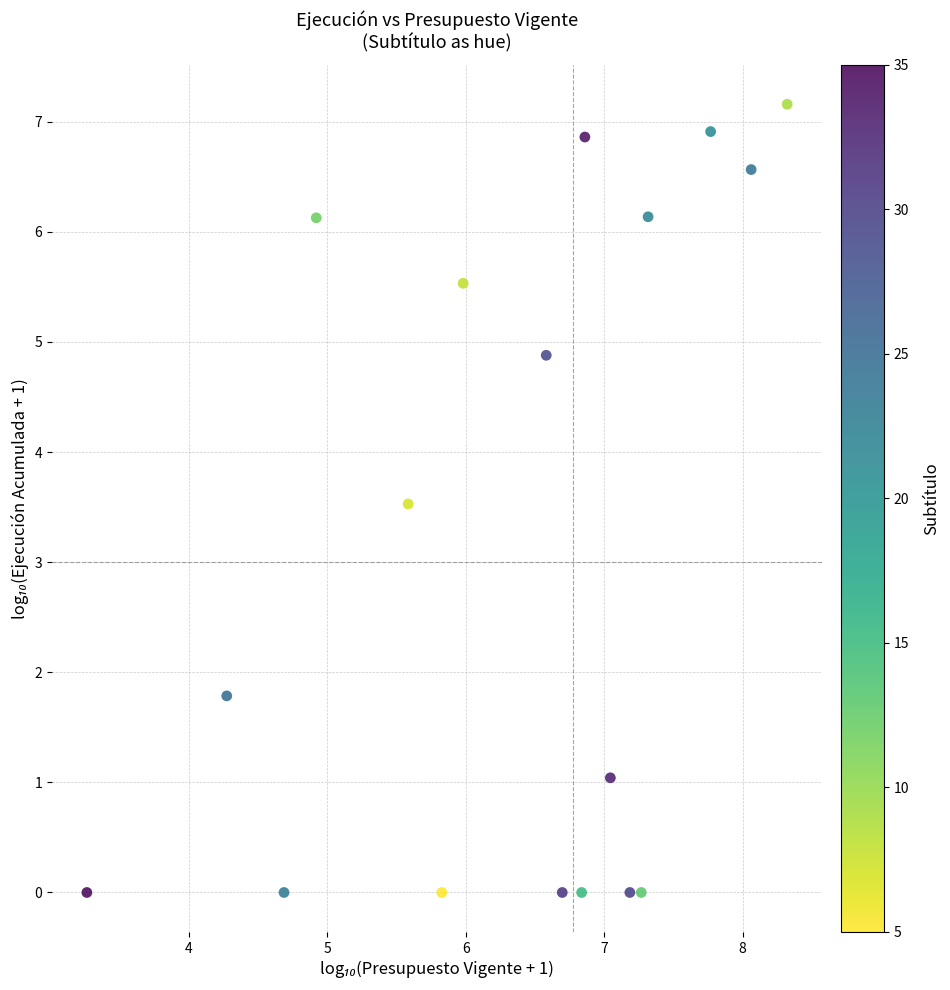

What is the range of Y values (max minus min)?

7.2